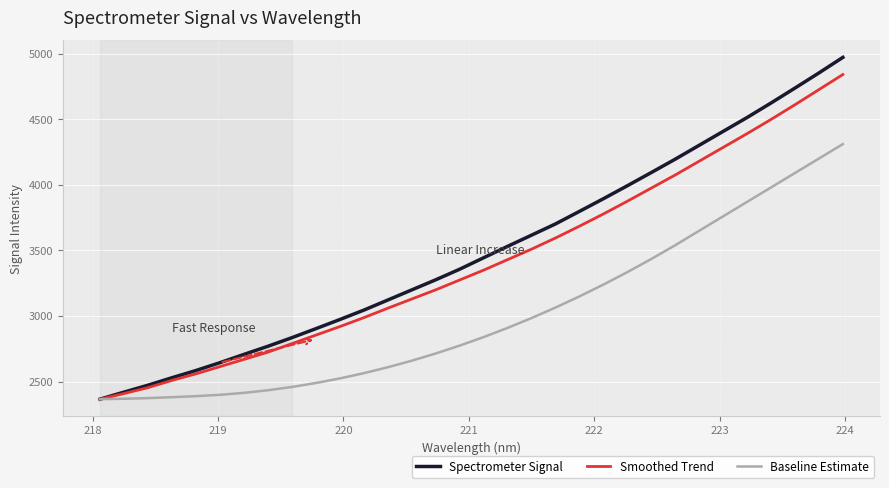

Which series has the largest range (max minus min)?

Spectrometer Signal